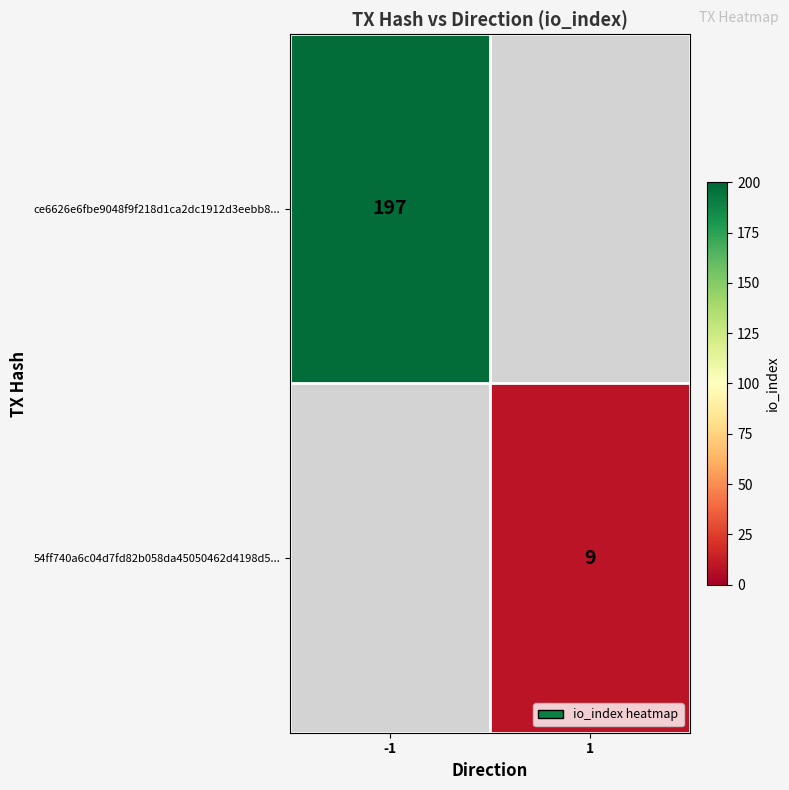

True or false: ce6626e6fbe9048f9f218d1ca2dc1912d3eebb8... has a value of 197 at -1.

True